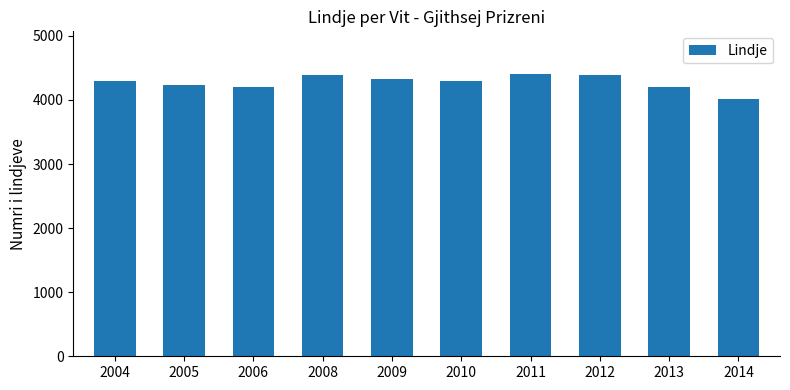

What is the approximate value at 2008, to the nearest 10?

4390